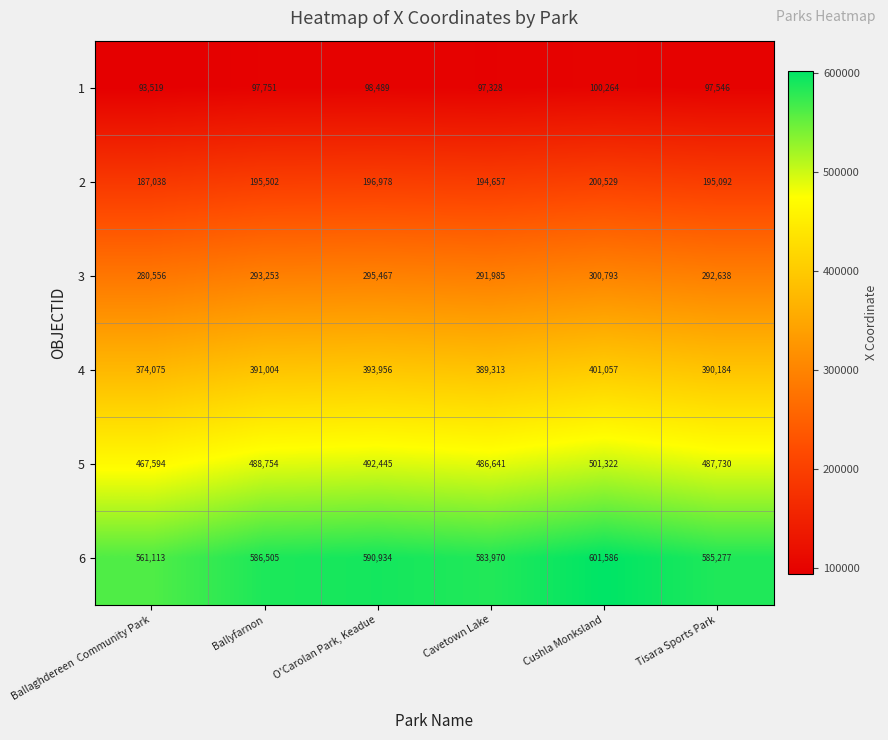

What is the sum of the 6 values at Ballaghdereen  Community Park and Tisara Sports Park?

1146390